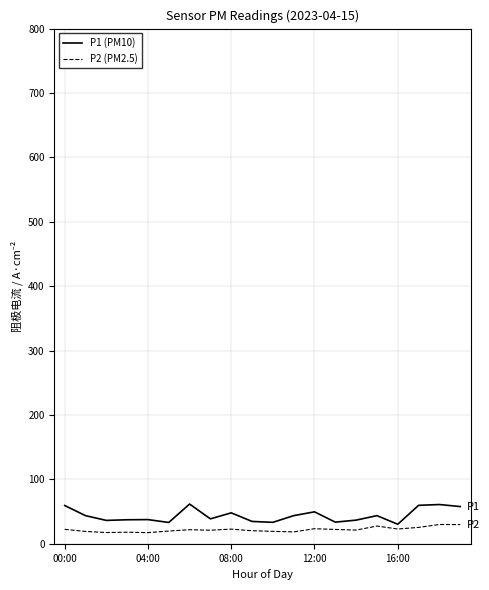

List the series in order of their peak value, lowest first.

P2 (PM2.5), P1 (PM10)